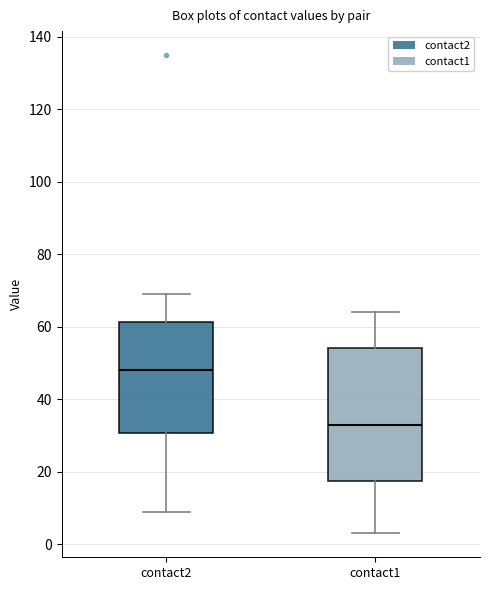

Comparing the boxes themselves (not the whiskers), which one is the tallest?

contact1